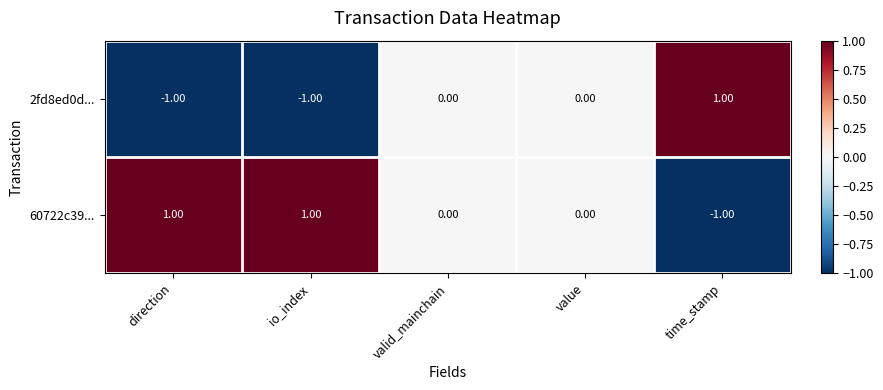

Where does the 60722c39... series first go above 0?

direction